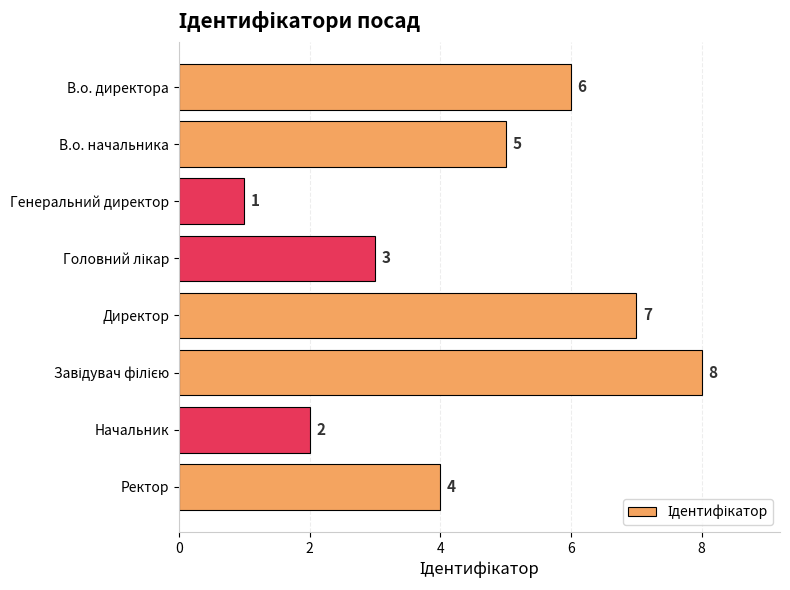

How many values are below 5?

4